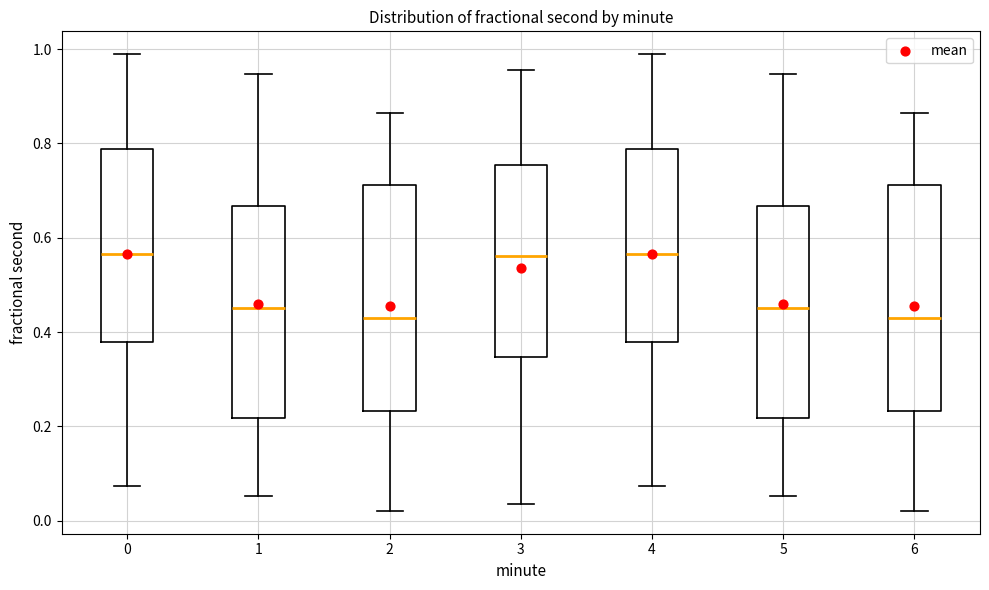

Where does the upper whisker of the box at x = 5 end on the y-axis? The values are not printed on the chart, so give them approximately, as read against the axis.

0.94